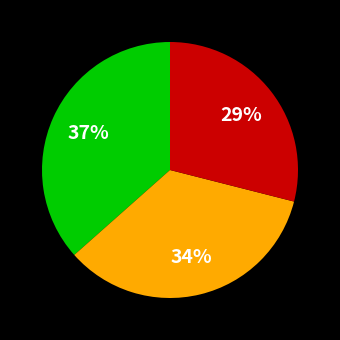

To the nearest percent, what is the average slice percentage?

33%